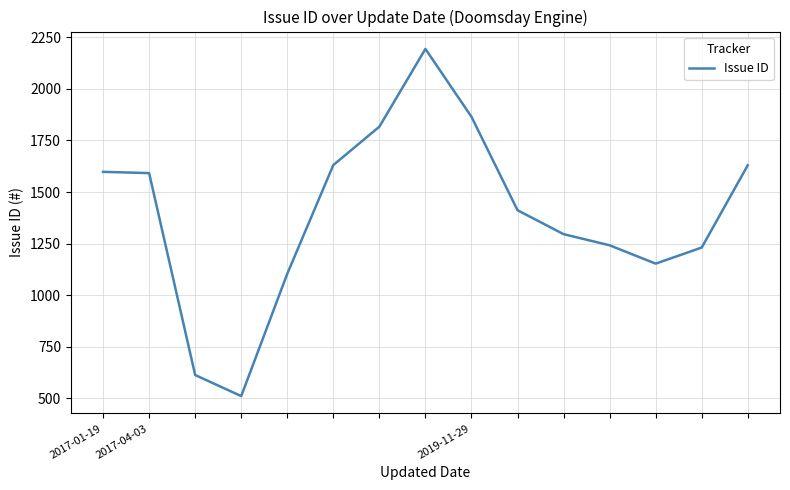

What is the minimum value shown in the chart?

511